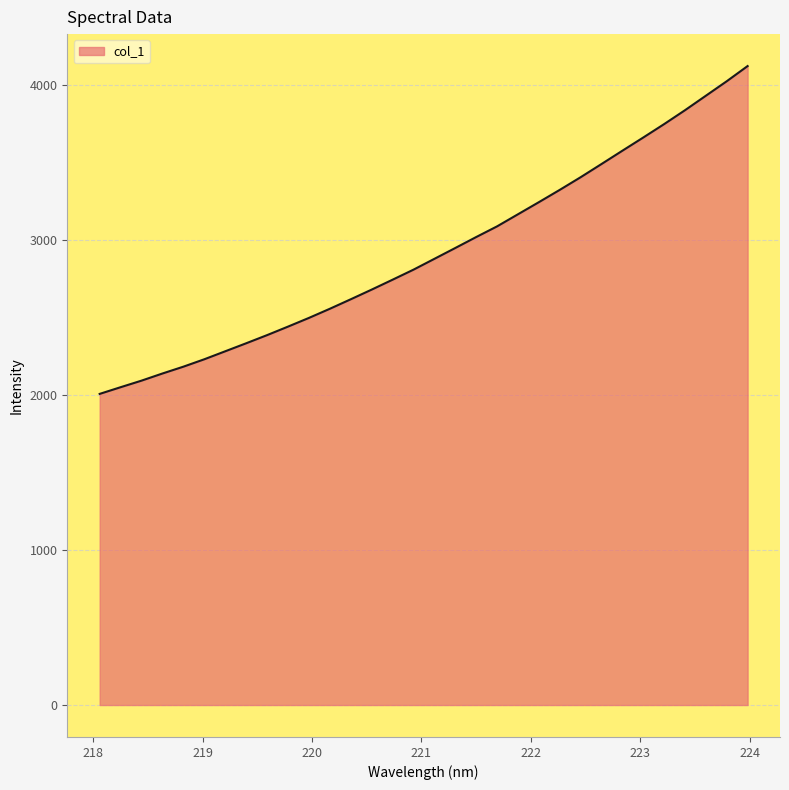

What is the difference between the maximum and minimum values?

2116.6